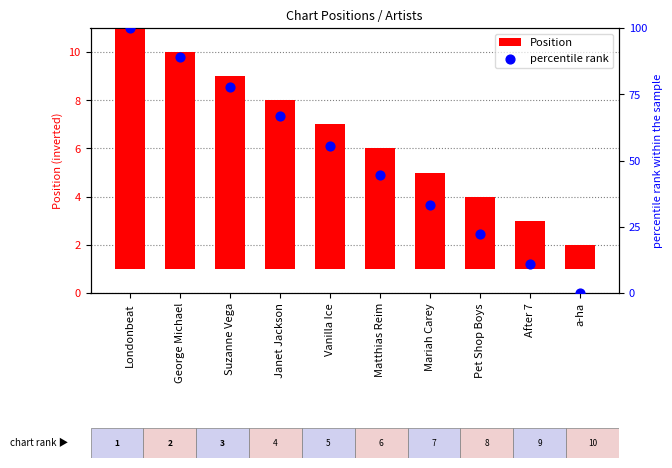

What is the total value across all series at Janet Jackson?

73.7